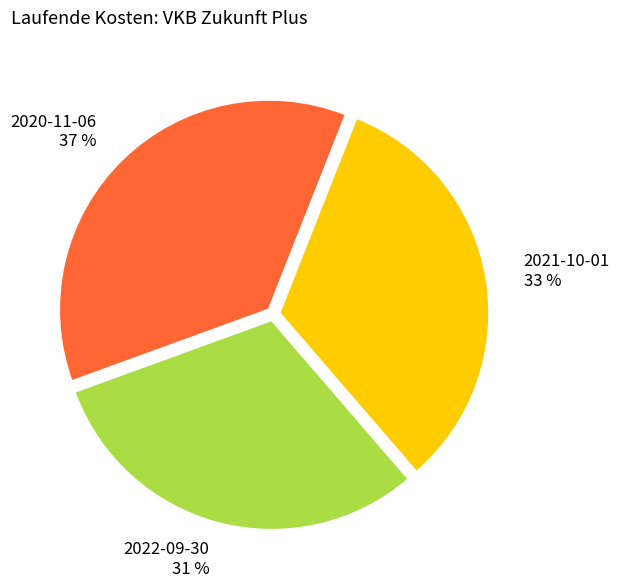

Does 2021-10-01 represent more than half of the total?

No